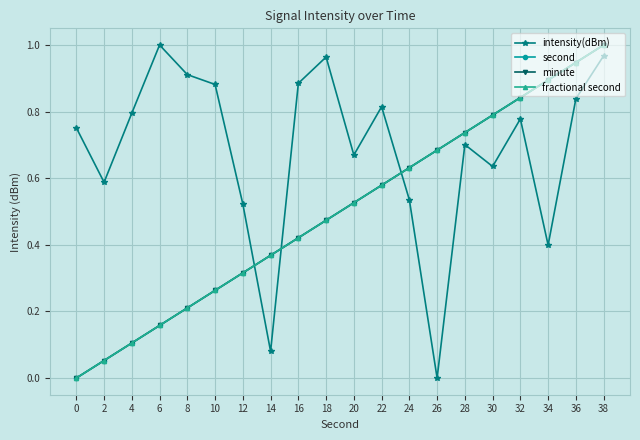

Is it true that minute equals 1.4 at 34?

False